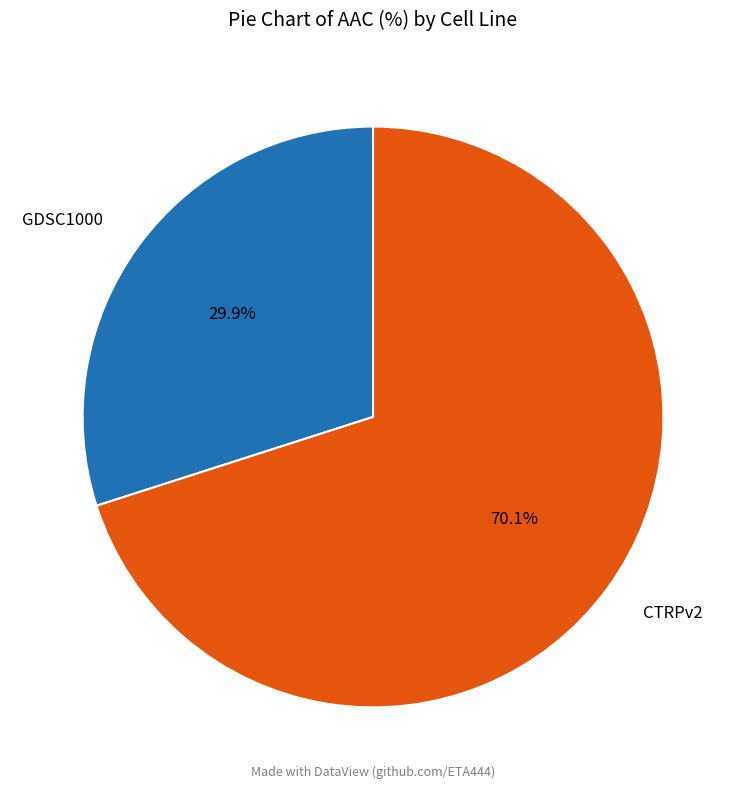

What is the ratio of the value at CTRPv2 to the value at GDSC1000?

2.3